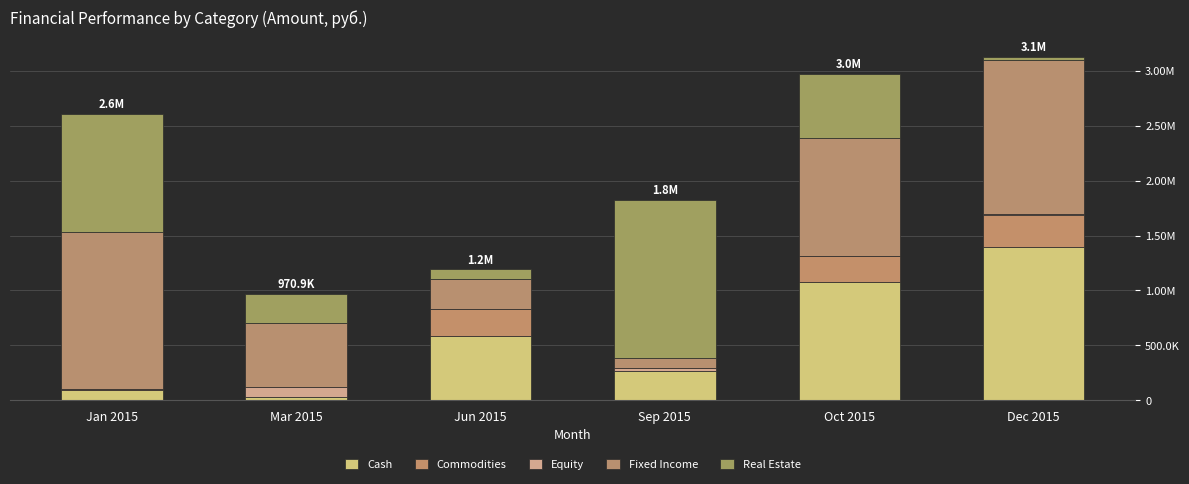

What is the difference between the maximum and minimum values in the Fixed Income series?

1342714.3